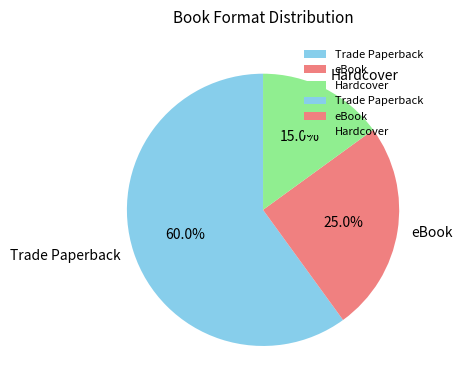

To the nearest percent, what percentage of the pie is Trade Paperback?

60%